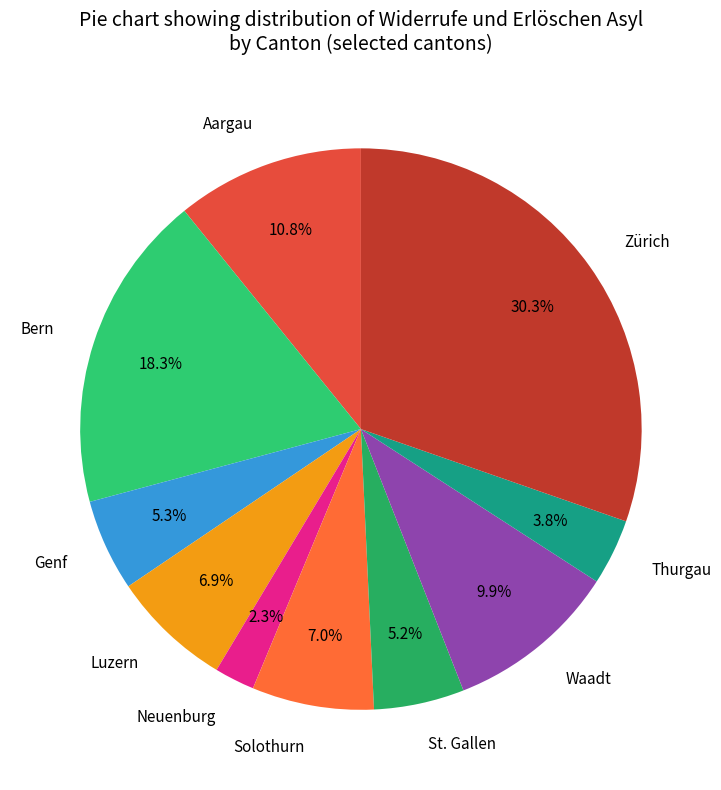

The Thurgau slice represents 4% of the pie. True or false?

True